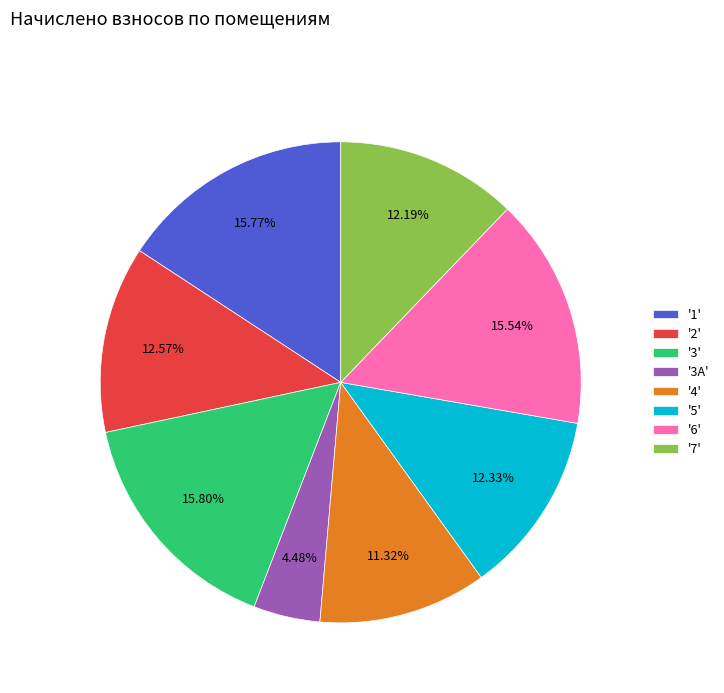

Is there a majority slice in this chart?

No